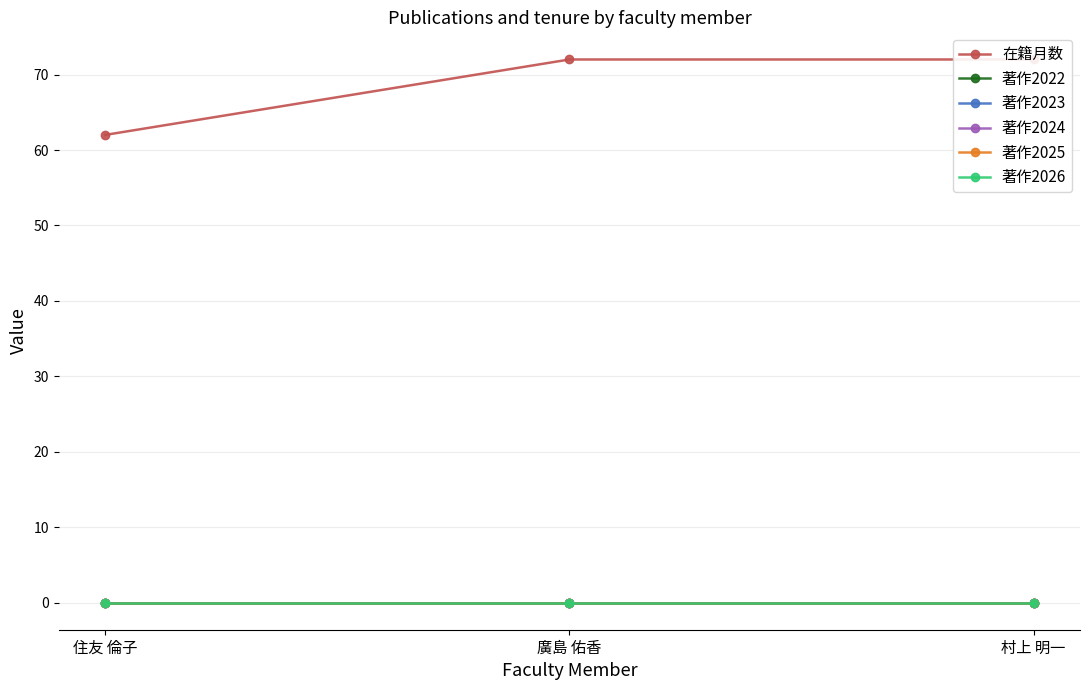

Rank the categories by 著作2022 value from highest to lowest.

住友 倫子, 廣島 佑香, 村上 明一